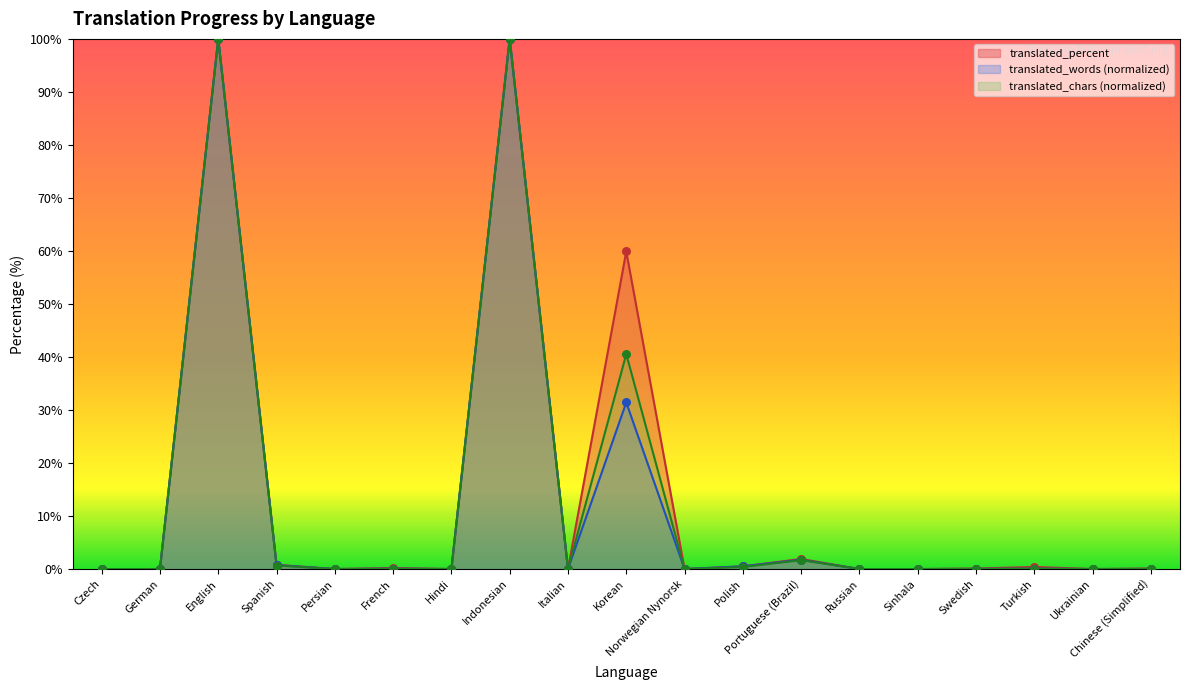

Which series has the largest Y range (max minus min)?

translated